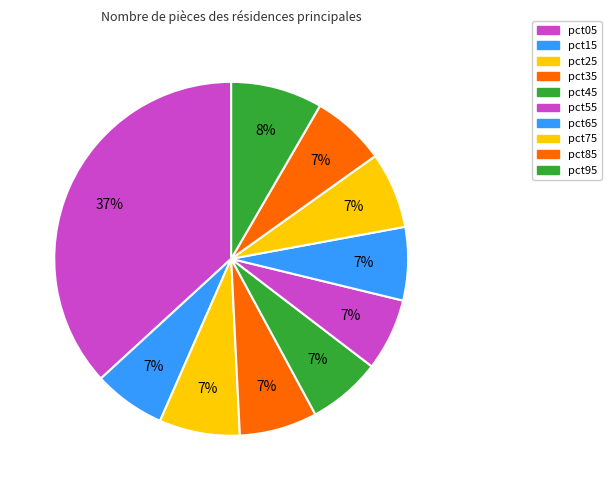

To the nearest percent, what percentage of the pie is pct35?

7%